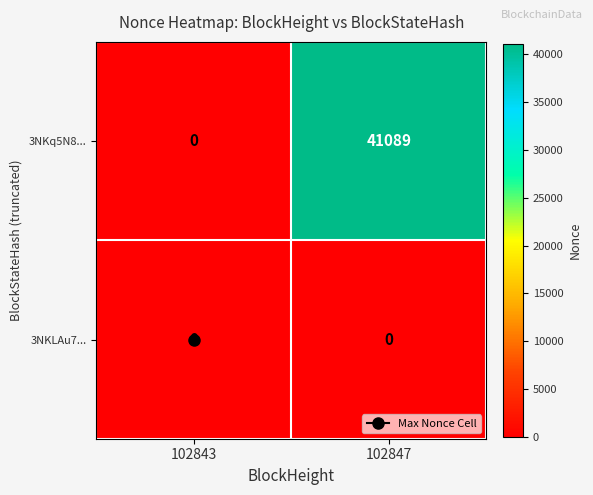

List the series in order of their overall mean, highest first.

3NKq5N8..., 3NKLAu7...